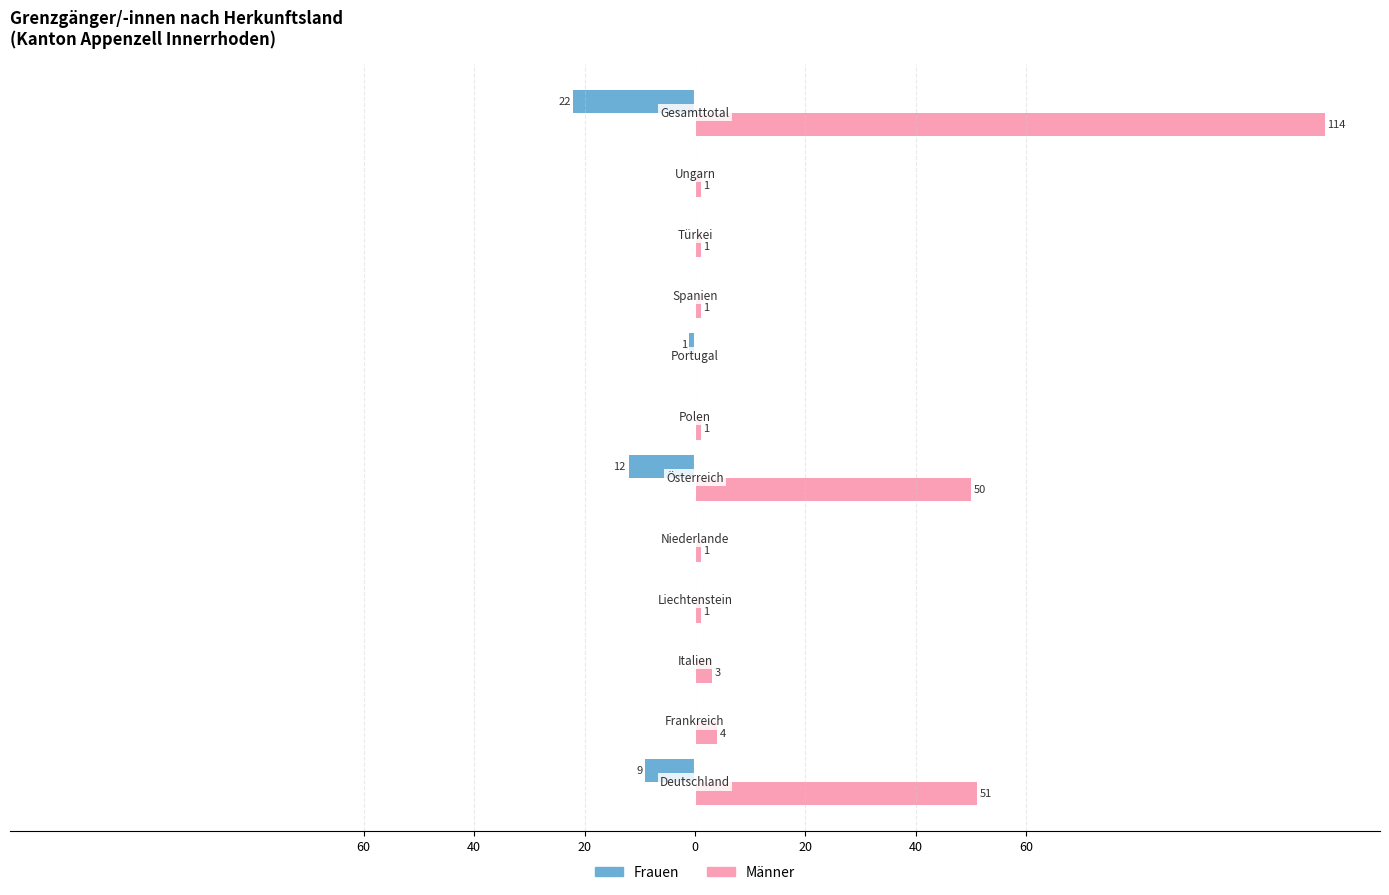

What are all the series names shown in the legend?

Frauen, Männer